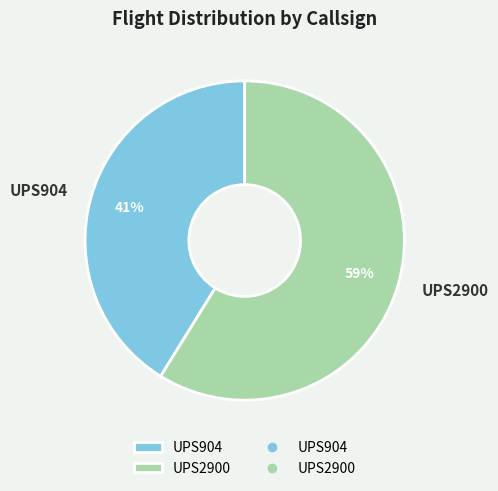

To the nearest percent, what is the difference between the largest and smallest slice percentages?

18%